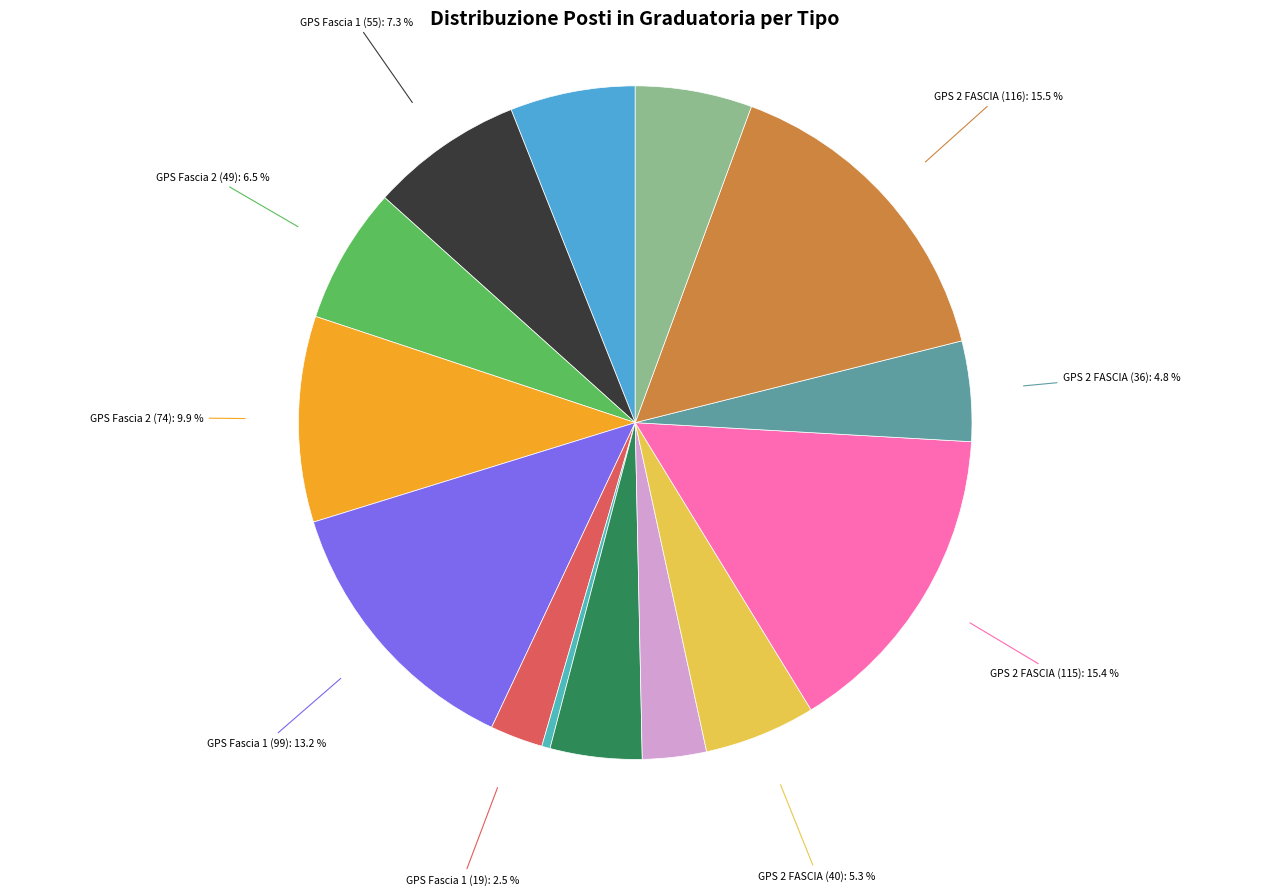

What portion of the pie excludes GPS 2 FASCIA (40)?

94.7%